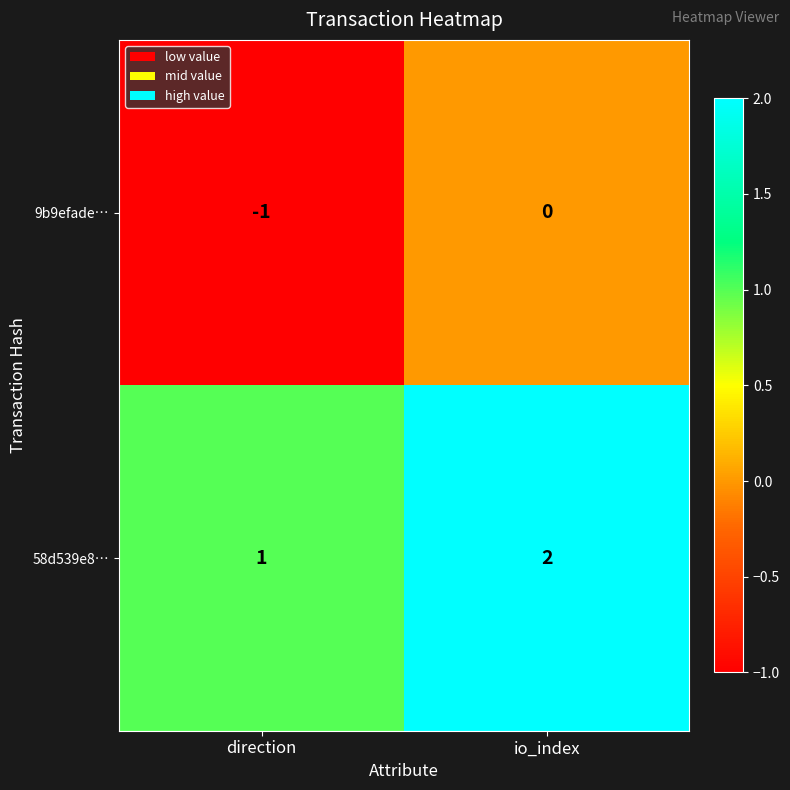

Count the number of categories in the chart.

2